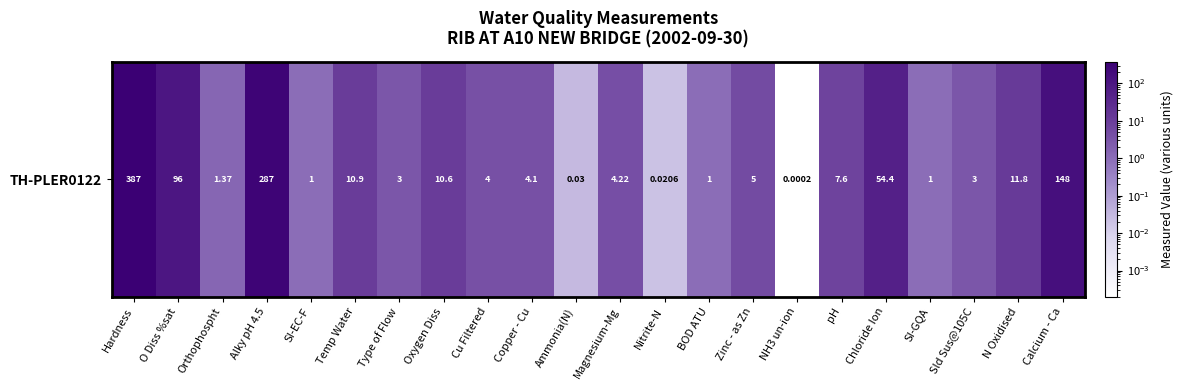

Reading right to left, list all the values displayed in this chart.

Calcium - Ca=148.0	N Oxidised=11.8	Sld Sus@105C=3.0	SI-GQA=1.0	Chloride Ion=54.4	pH=7.6	NH3 un-ion=0.0	Zinc - as Zn=5.0	BOD ATU=1.0	Nitrite-N=0.0	Magnesium-Mg=4.2	Ammonia(N)=0.0	Copper - Cu=4.1	Cu Filtered=4.0	Oxygen Diss=10.6	Type of Flow=3.0	Temp Water=10.9	SI-EC-F=1.0	Alky pH 4.5=287.0	Orthophospht=1.4	O Diss %sat=96.0	Hardness=387.0